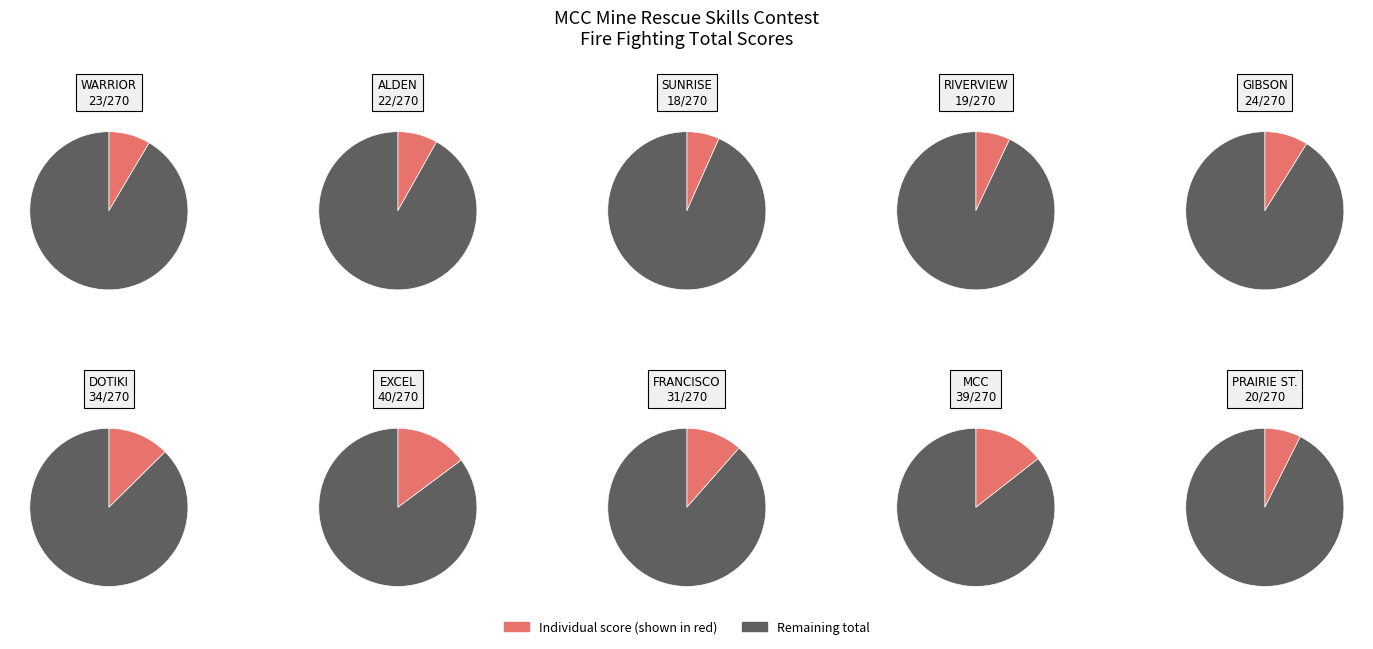

Approximately how many times larger is the value at DOTIKI compared to GIBSON?

1.4